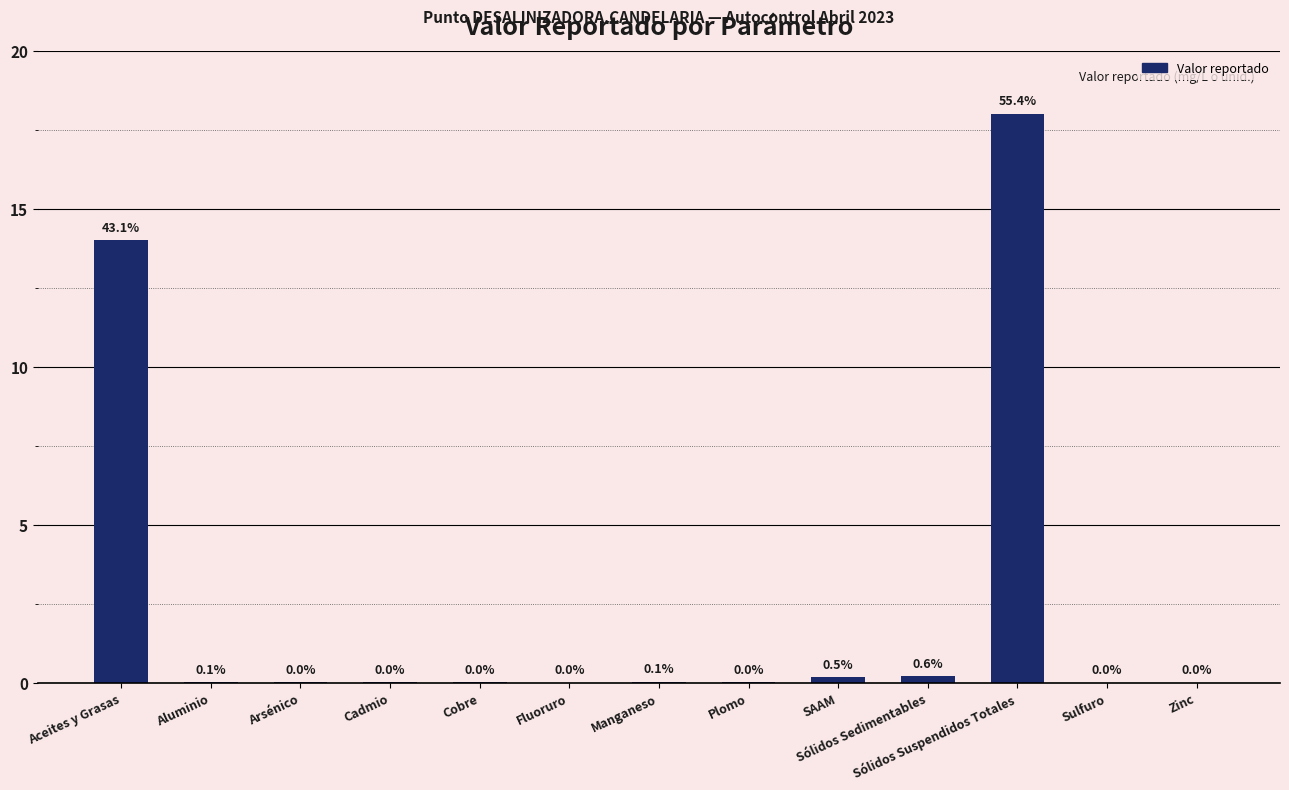

Are the bars horizontal?

No